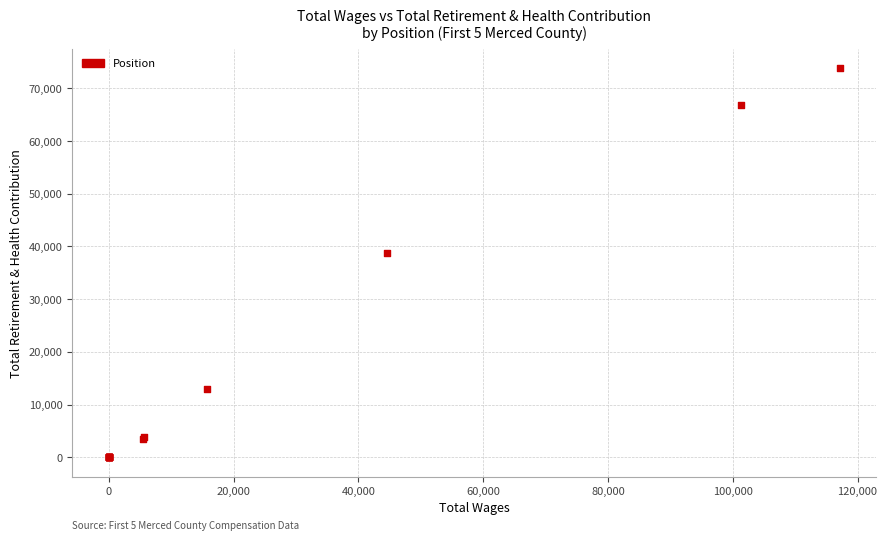

What Y value in the scatter plot is closest to 36930?

38843